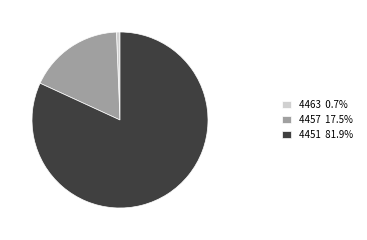

How many slices are in this pie chart?

3